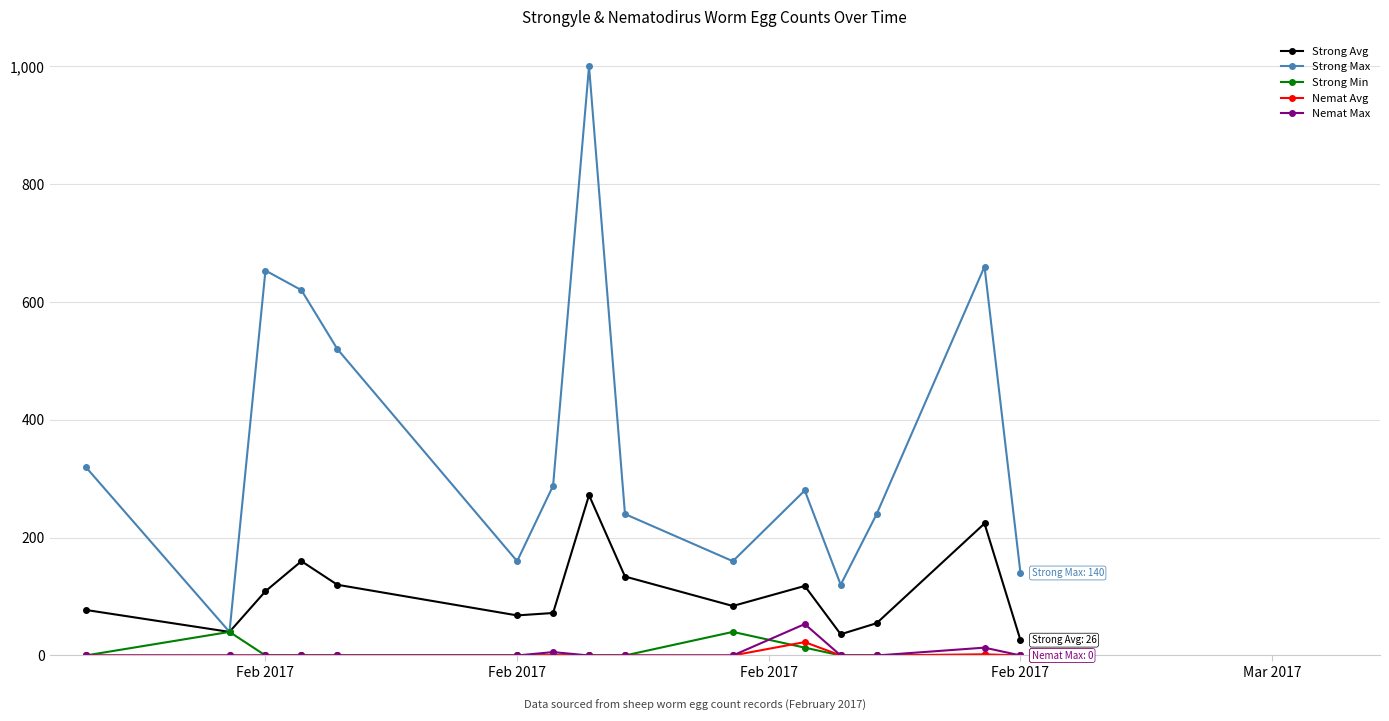

In Strong Min, how many points are higher than both neighbors (excluding endpoints)?

2